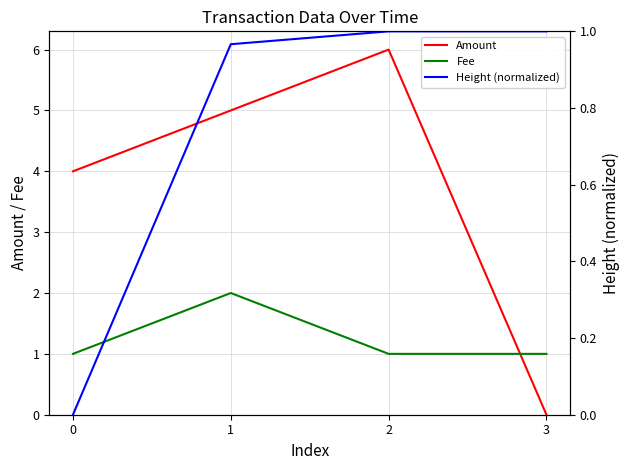

How many series are shown in this chart?

3